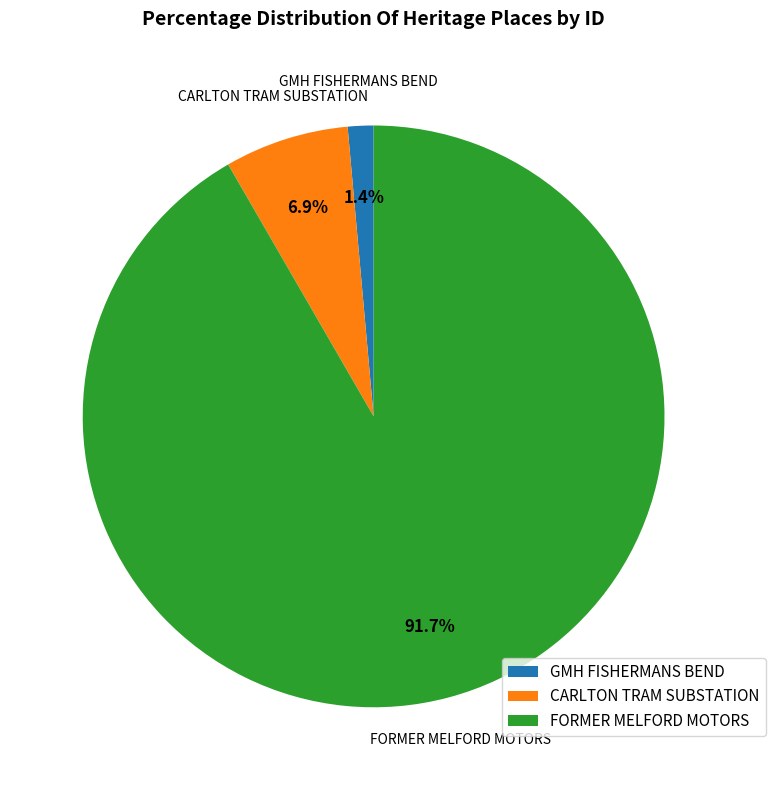

What percentage is NOT represented by FORMER MELFORD MOTORS?

8.3%